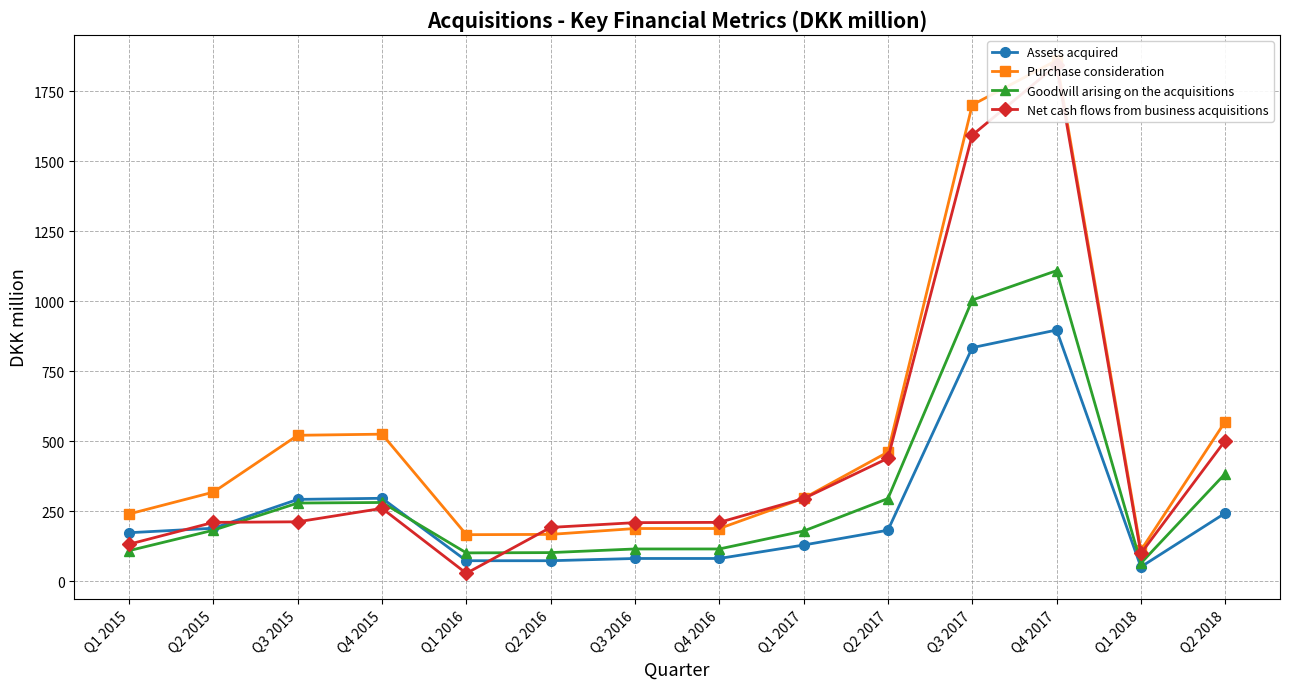

What is the value of the Net cash flows from business acquisitions point at the 2nd from the left?

210